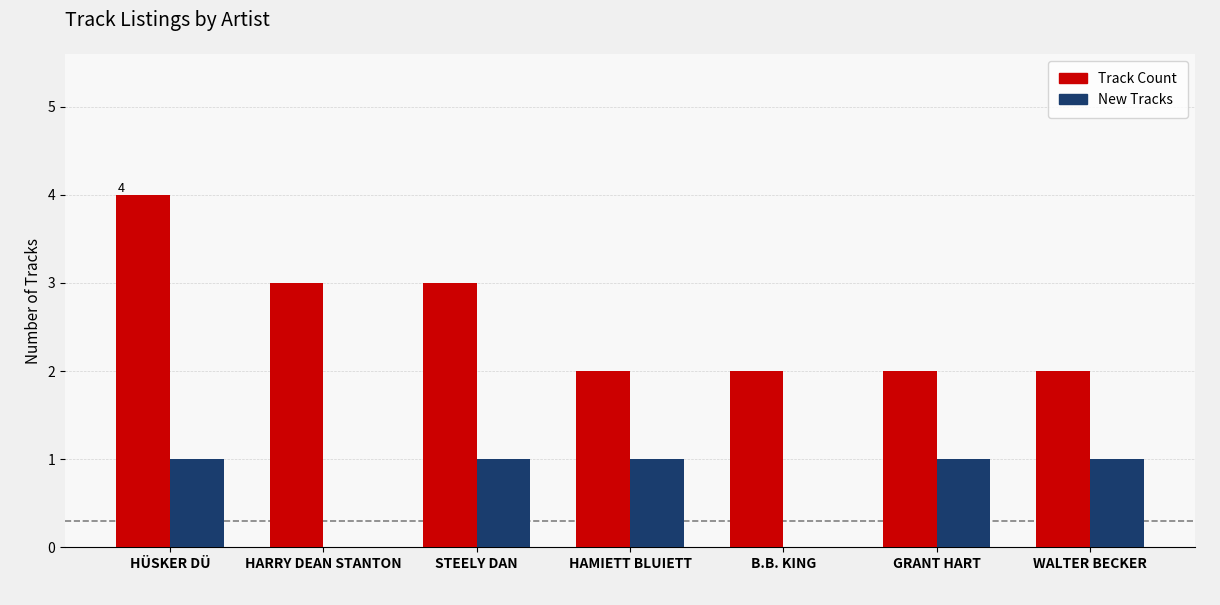

At which category is the sum across all series the highest?

HÜSKER DÜ